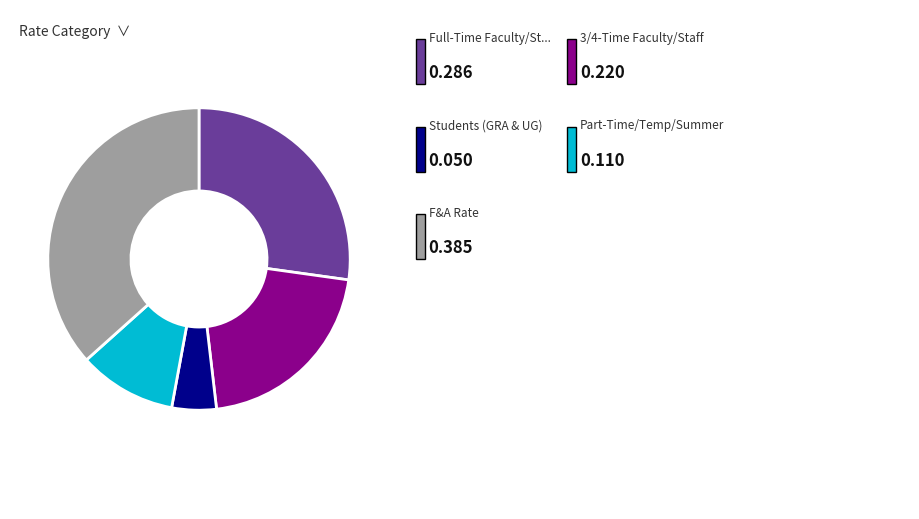

Is there a majority slice in this chart?

No